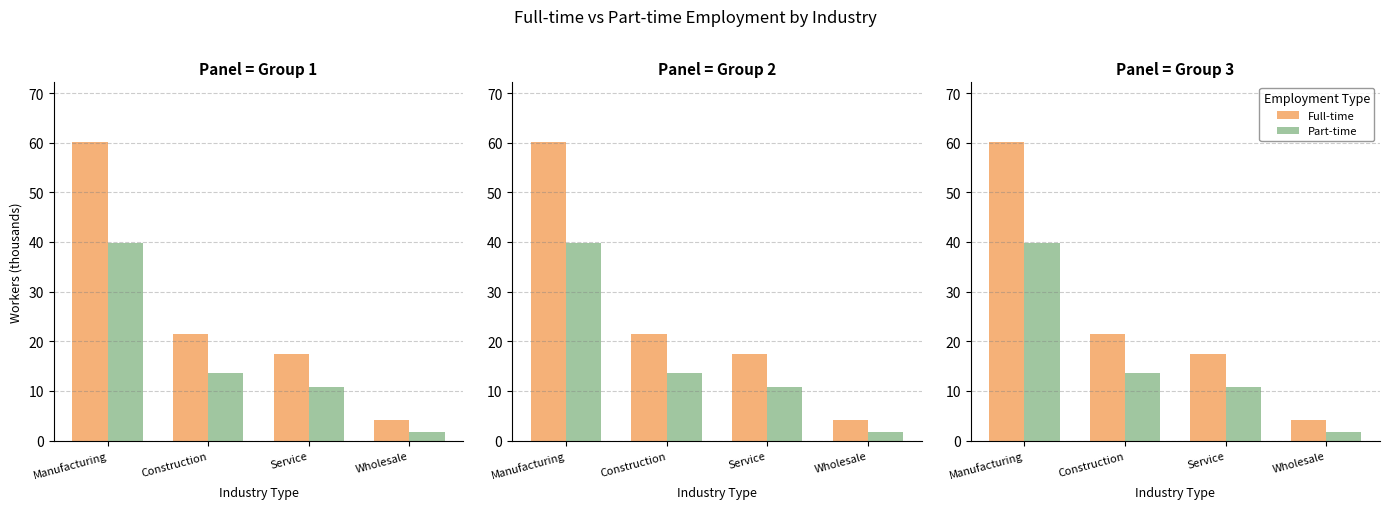

Which label corresponds to the largest value in the chart?

Manufacturing